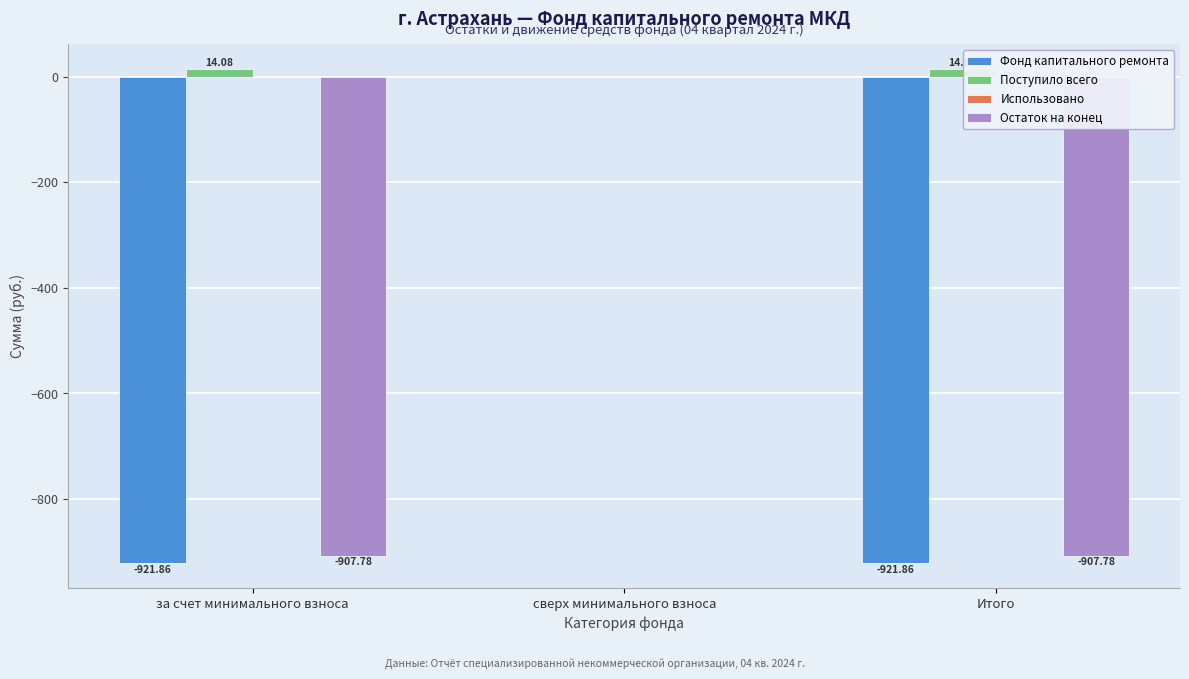

Which series changed the most between сверх минимального взноса and Итого?

Фонд капитального ремонта